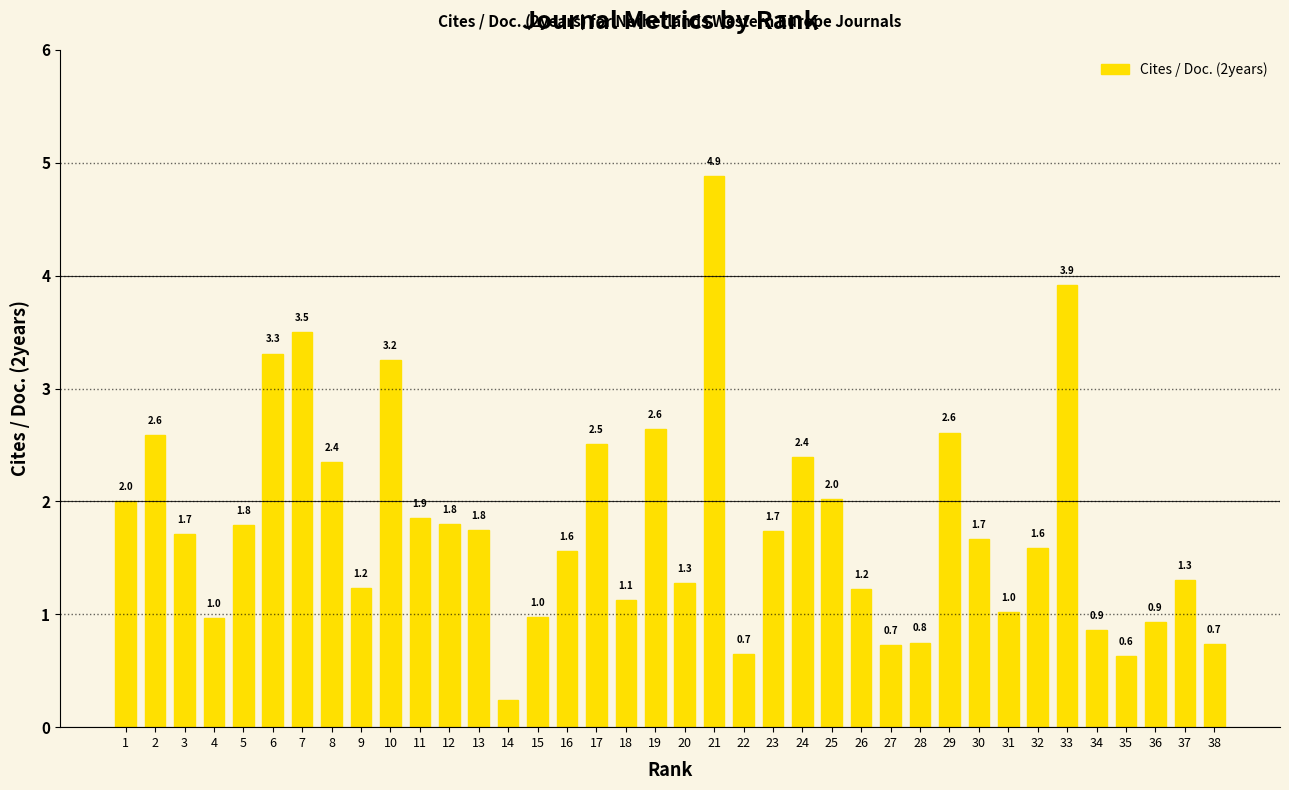

Between 34 and 22, which is larger?

34